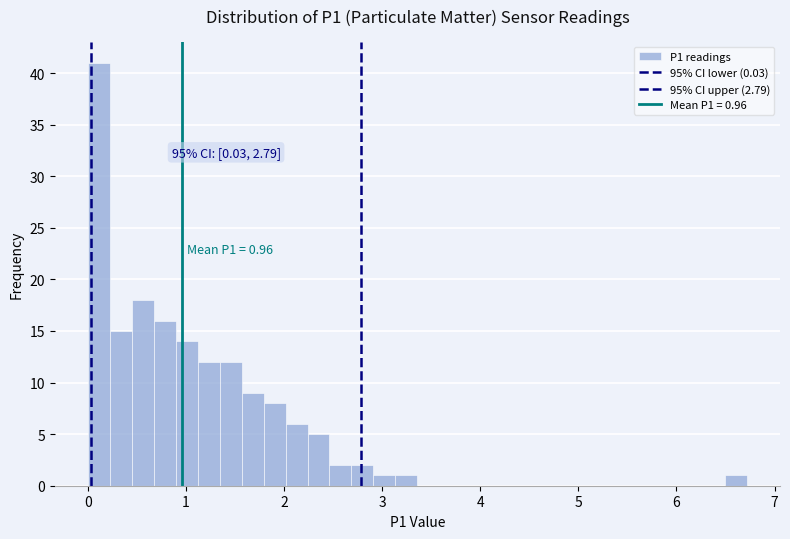

Around what value on the x-axis is the tallest bar? Give the approximate position of its centre, as read against the axis.

0.1